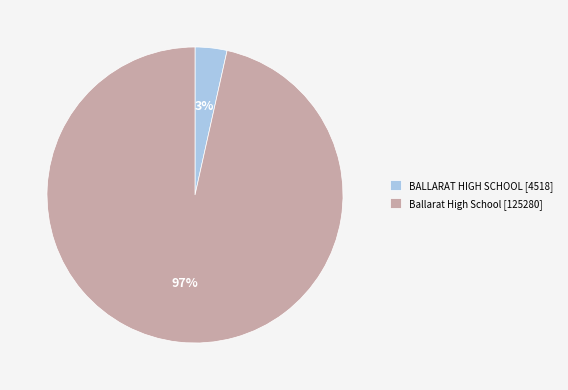

Count the number of slices in the pie.

2